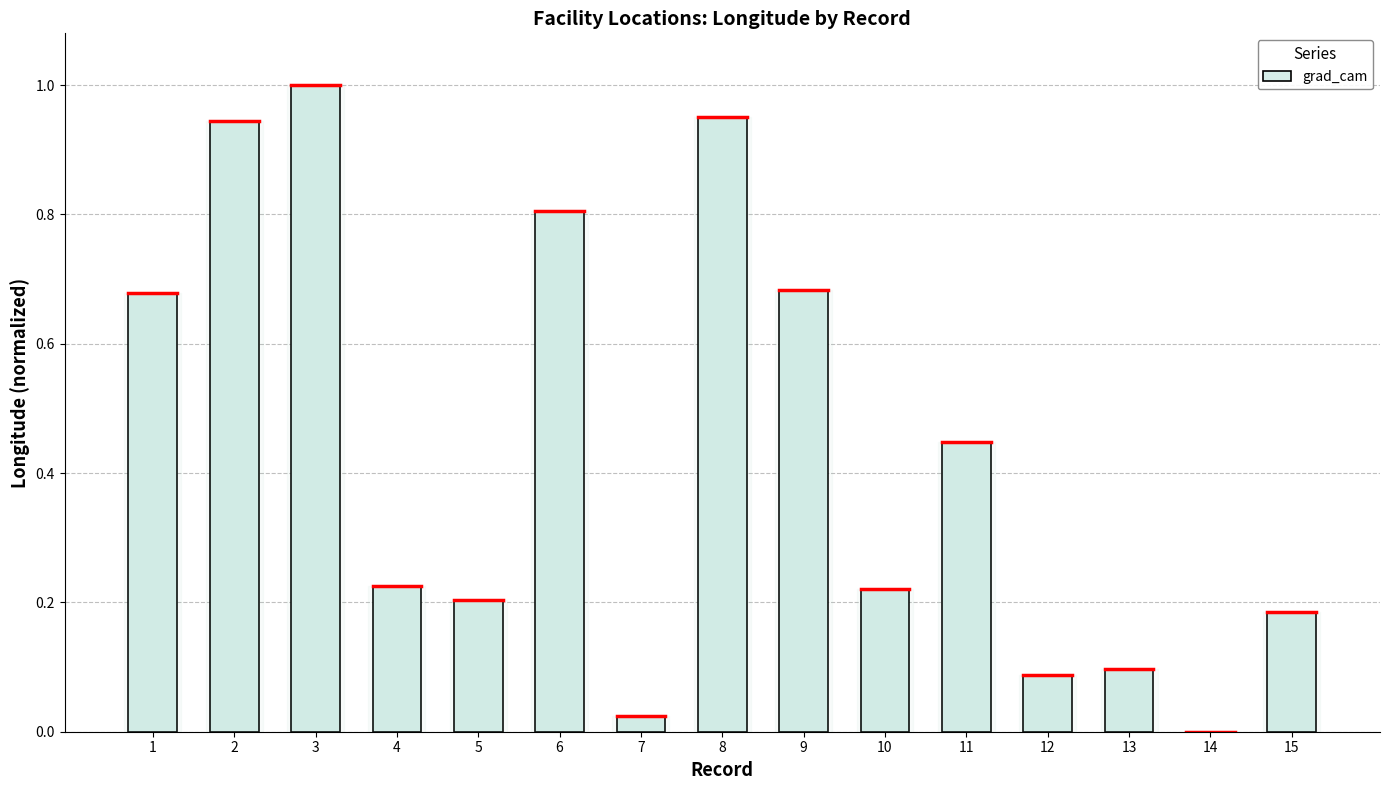

Is it true that the value at 15 is 0.1?

False